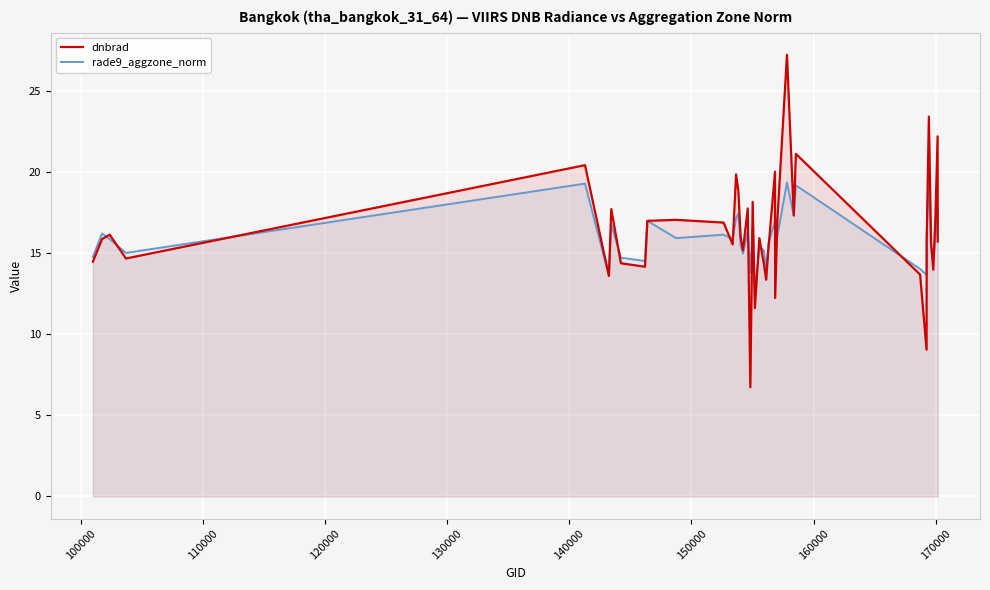

What is the average value of the rade9_aggzone_norm series?

16.0